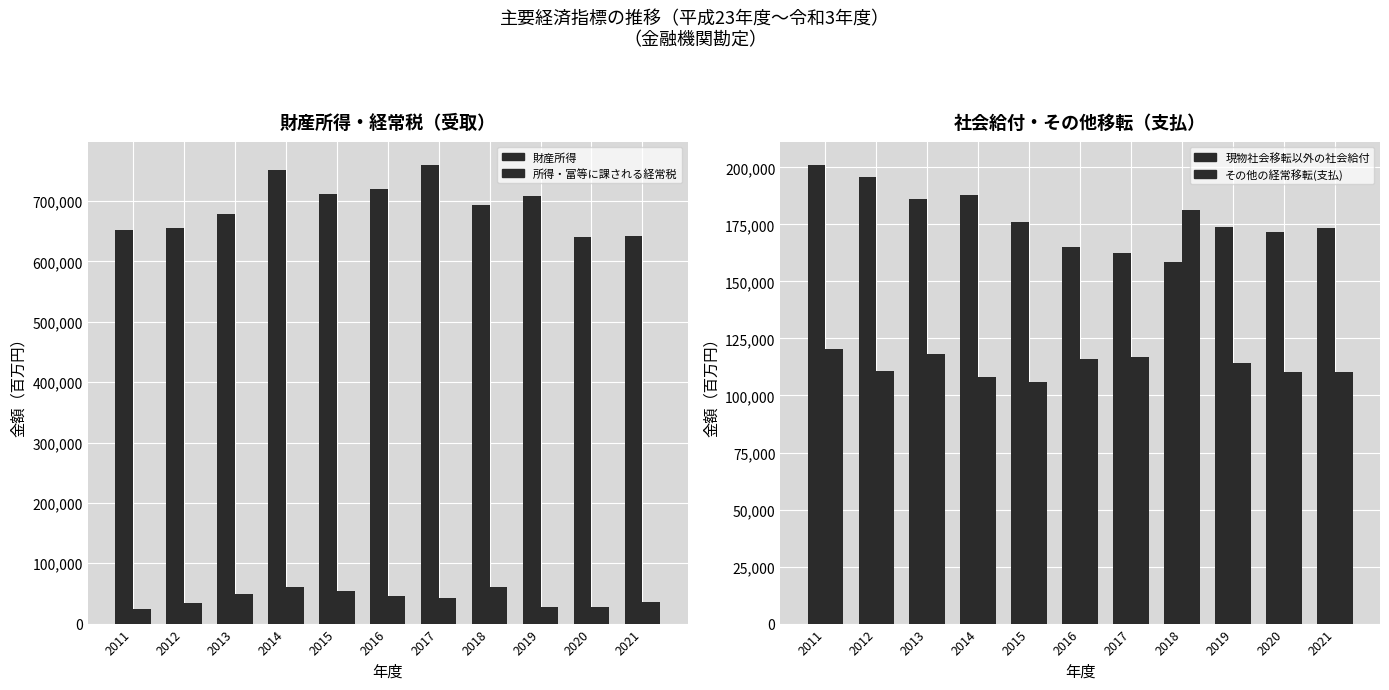

Which has a higher value, 2015 or 2012?

2015